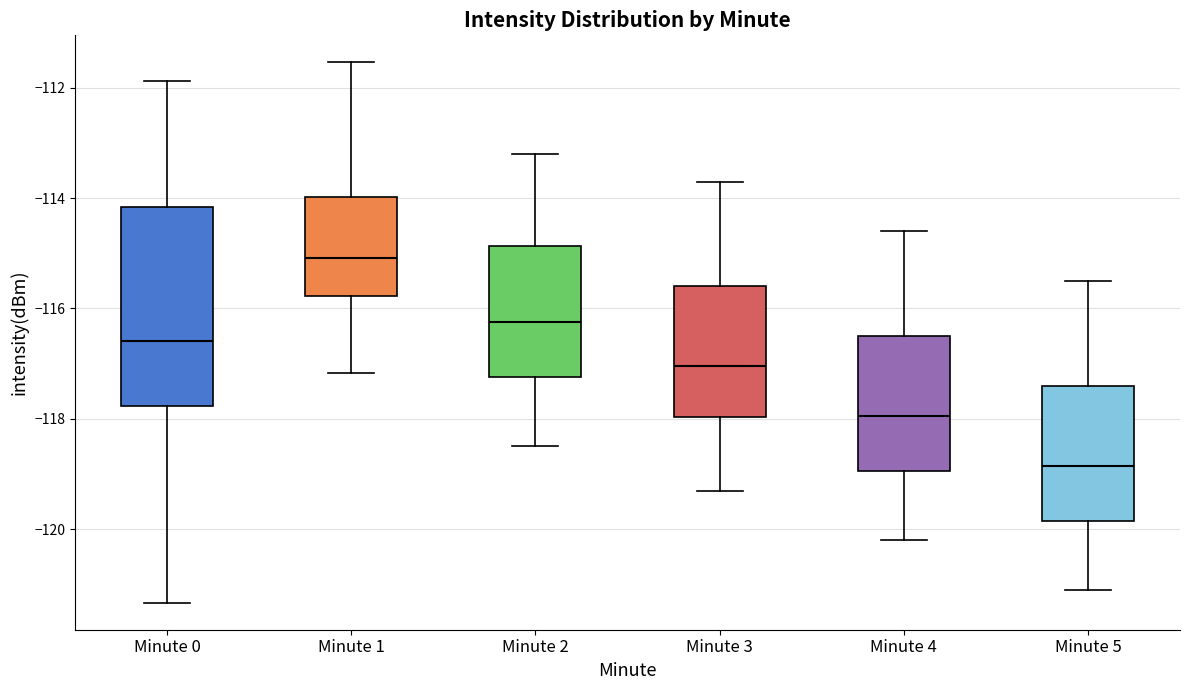

Reading left to right, read every box against the y-axis: the position of its median line, the range the box covers, and the ends of its whiskers. The values are not printed on the chart, so give them approximately, as read against the axis.

Minute 0: median -116.6, box -117.8 to -114.2, whiskers -121.4 to -111.8
Minute 1: median -115.0, box -115.8 to -114.0, whiskers -117.2 to -111.6
Minute 2: median -116.2, box -117.2 to -114.8, whiskers -118.4 to -113.2
Minute 3: median -117.0, box -118.0 to -115.6, whiskers -119.2 to -113.6
Minute 4: median -118.0, box -119.0 to -116.4, whiskers -120.2 to -114.6
Minute 5: median -118.8, box -119.8 to -117.4, whiskers -121.0 to -115.4